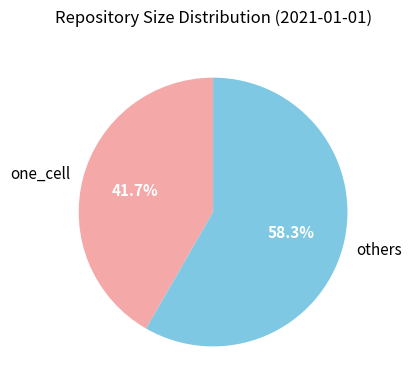

What percentage do others and one_cell together represent?

100.0%